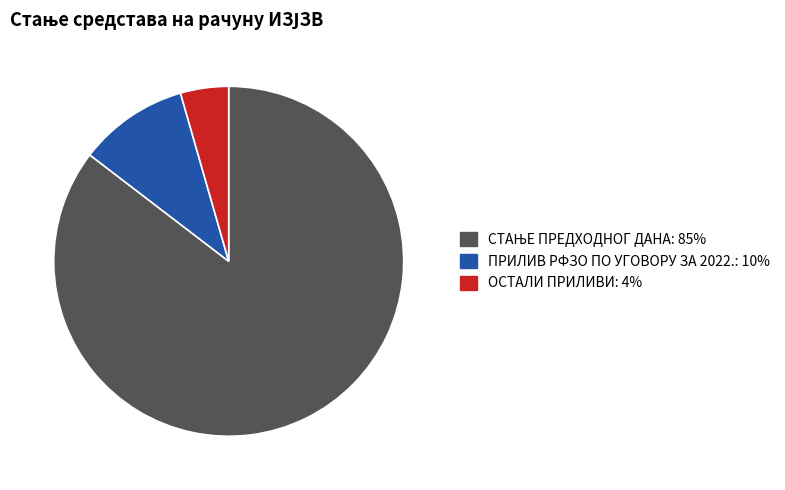

Does any single category account for the majority?

Yes